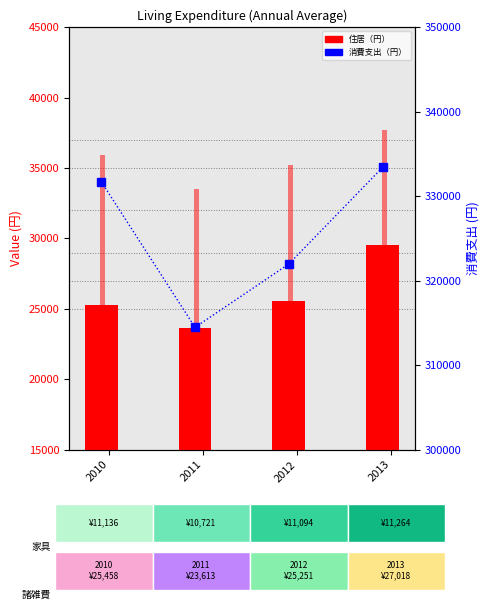

List the labels in order of 消費支出（円） value, smallest first.

2011, 2012, 2010, 2013